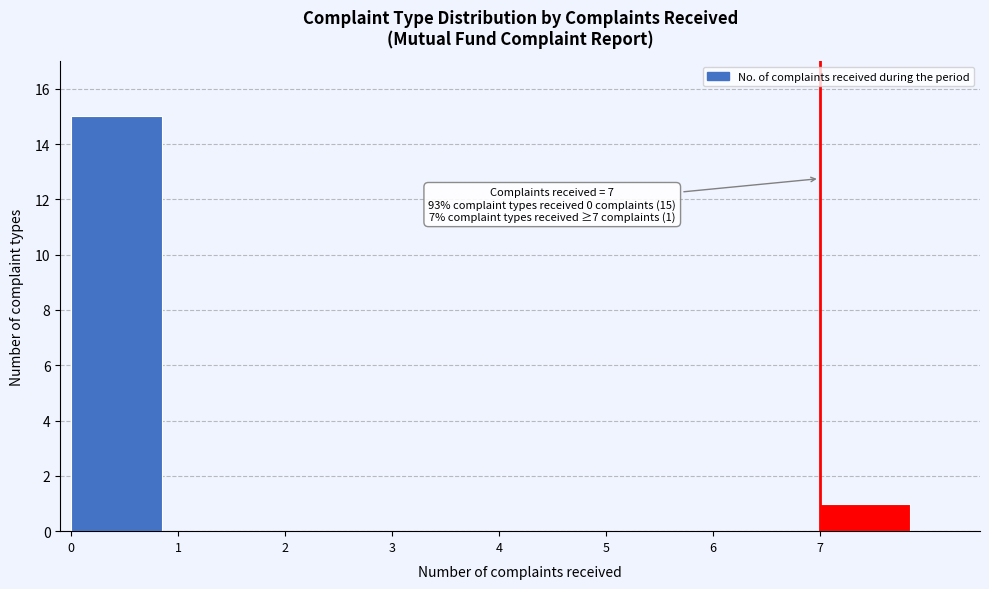

Reading right to left, transcribe all the data shown in this chart.

7=1	6=0	5=0	4=0	3=0	2=0	1=0	0=15